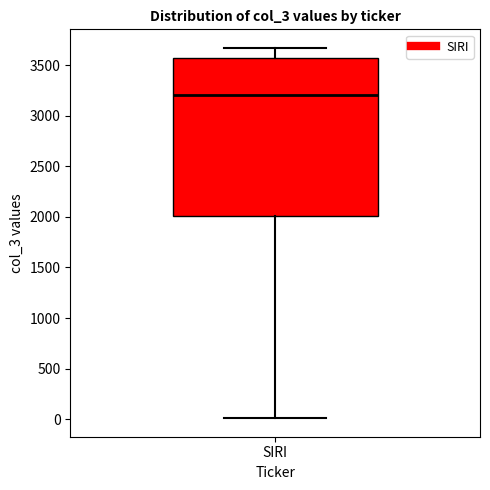

Read this box plot against the y-axis: the position of the median line, the range covered by the box, and the ends of both whiskers. The values are not printed on the chart, so give them approximately, as read against the axis.

median 3200, box 2000 to 3550, whiskers 0 to 3650